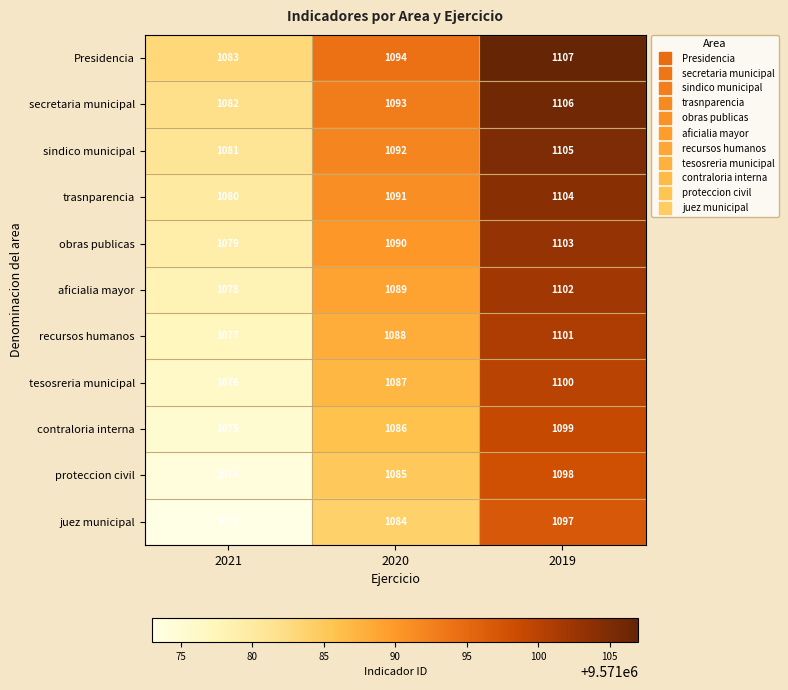

Count the number of data series in this chart.

11